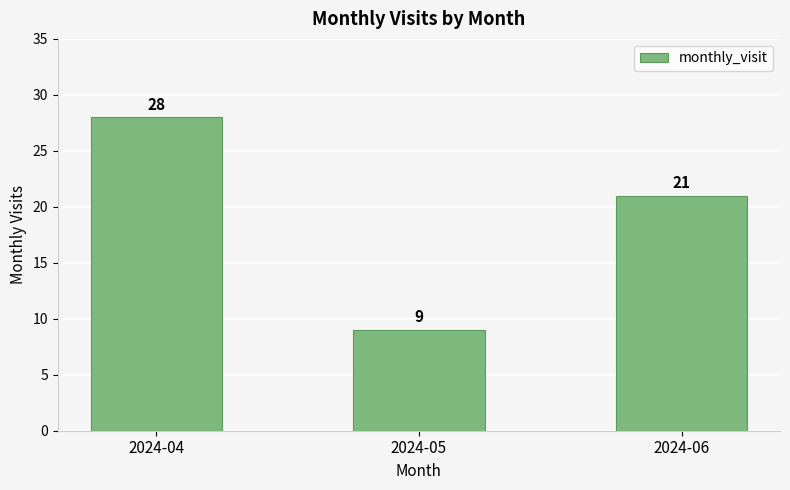

What is the value of the 3rd bar from the left?

21